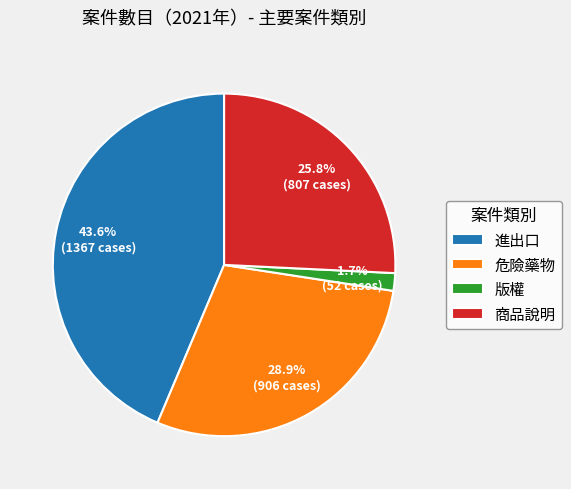

Rank the categories by value from highest to lowest.

進出口, 危險藥物, 商品說明, 版權